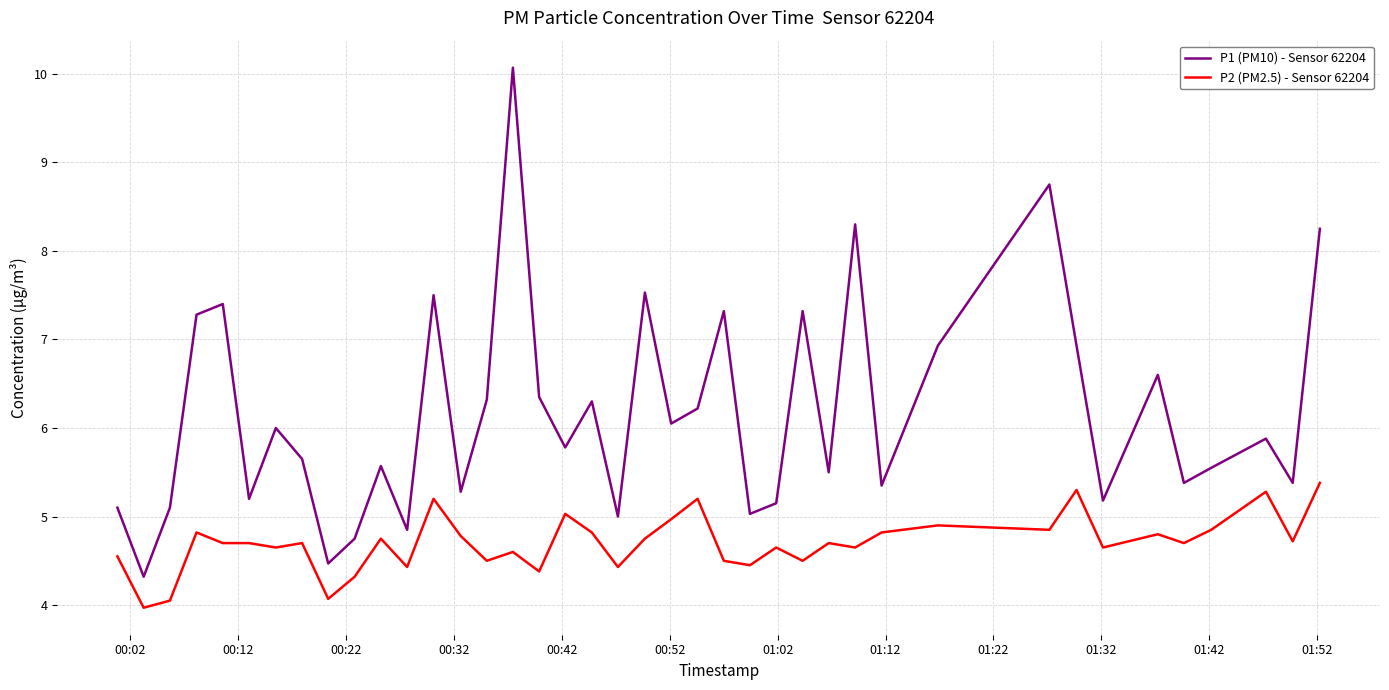

True or false: P1 (PM10) - Sensor 62204 and P2 (PM2.5) - Sensor 62204 intersect in this chart.

False